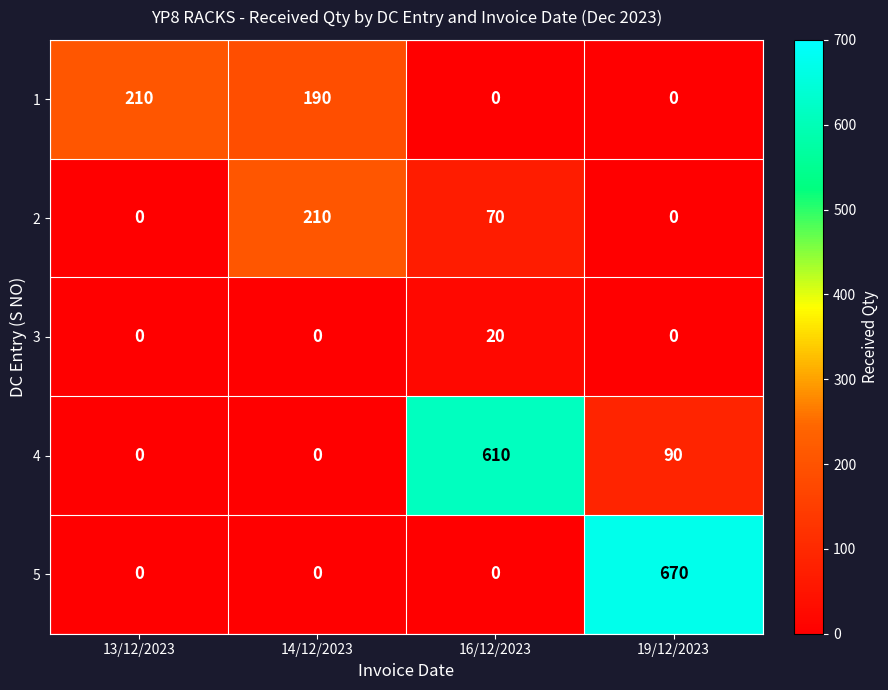

Count the number of data series in this chart.

5